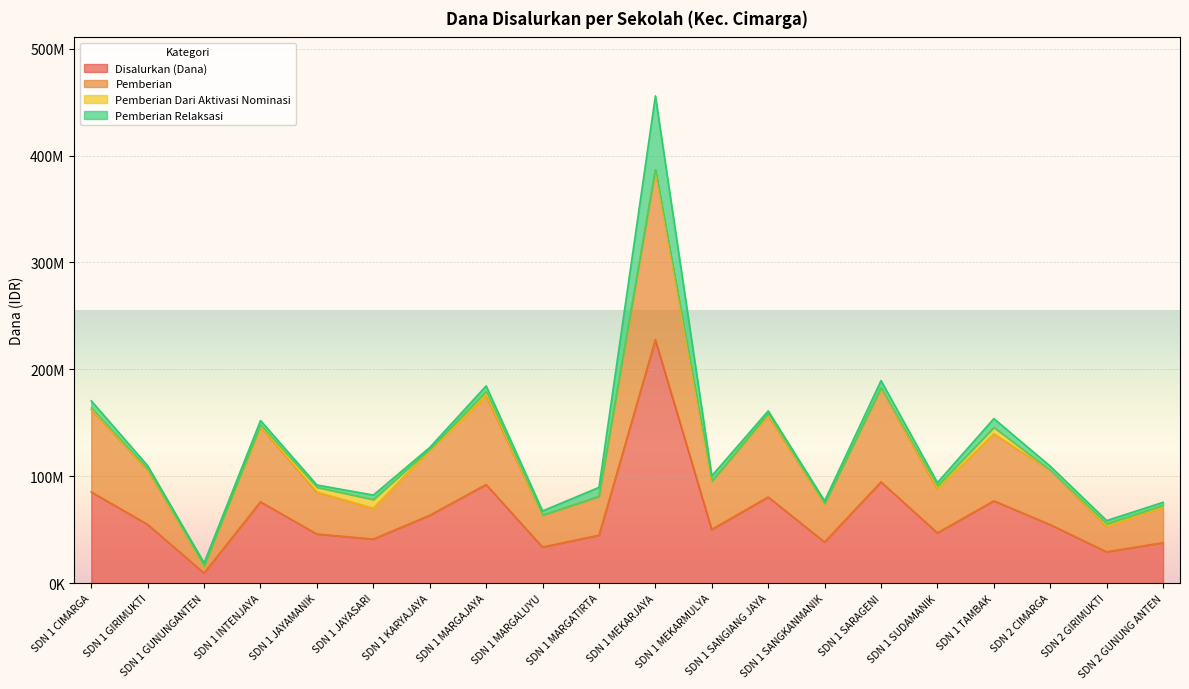

At which category is the sum across all series the highest?

SDN 1 MEKARJAYA